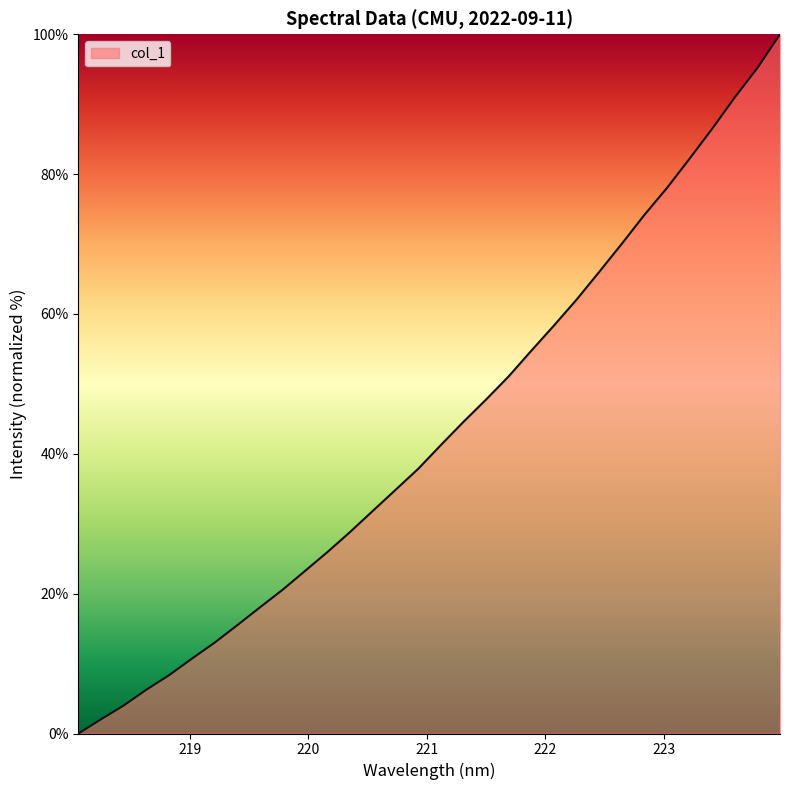

What is the greatest value displayed?

100.0